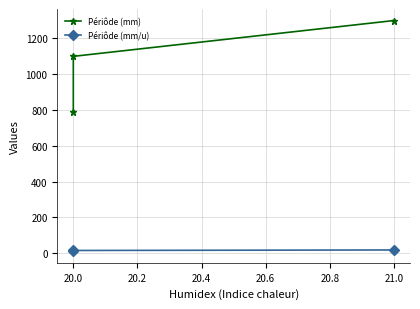

Which series has the largest total across all categories?

Périôde (mm)